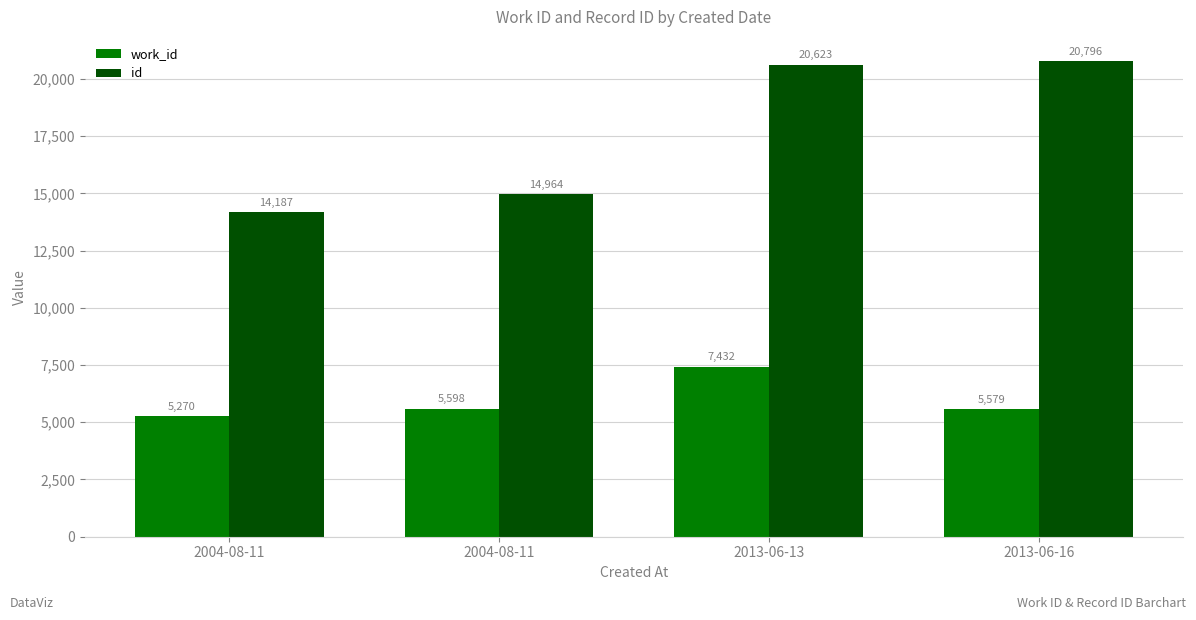

List the labels in order of work_id value, smallest first.

2004-08-11, 2013-06-16, 2004-08-11, 2013-06-13